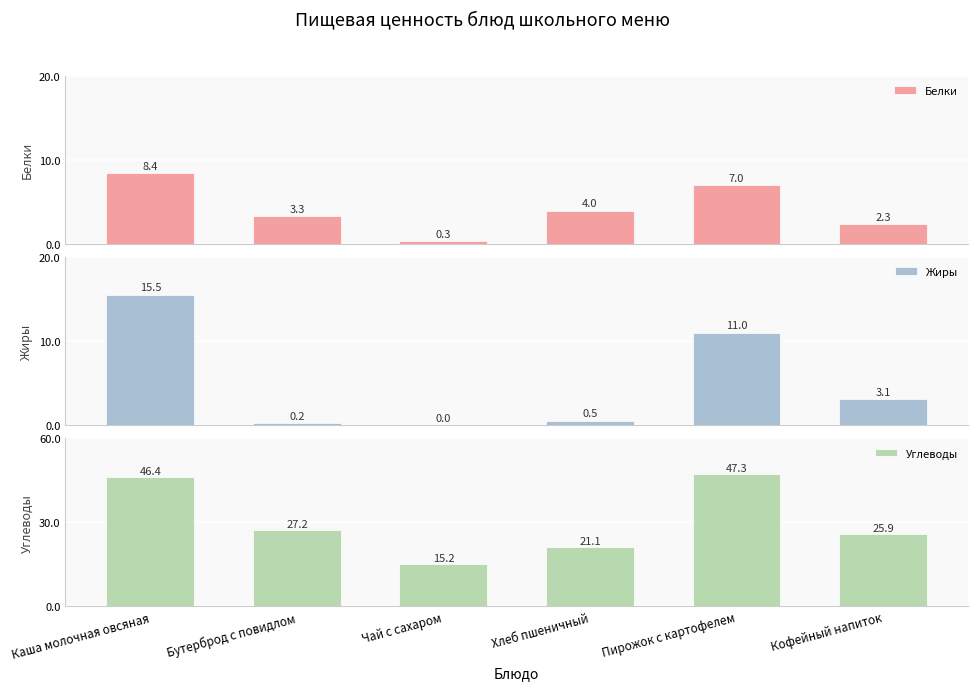

Which category has the lowest value in the Белки series?

Чай с сахаром